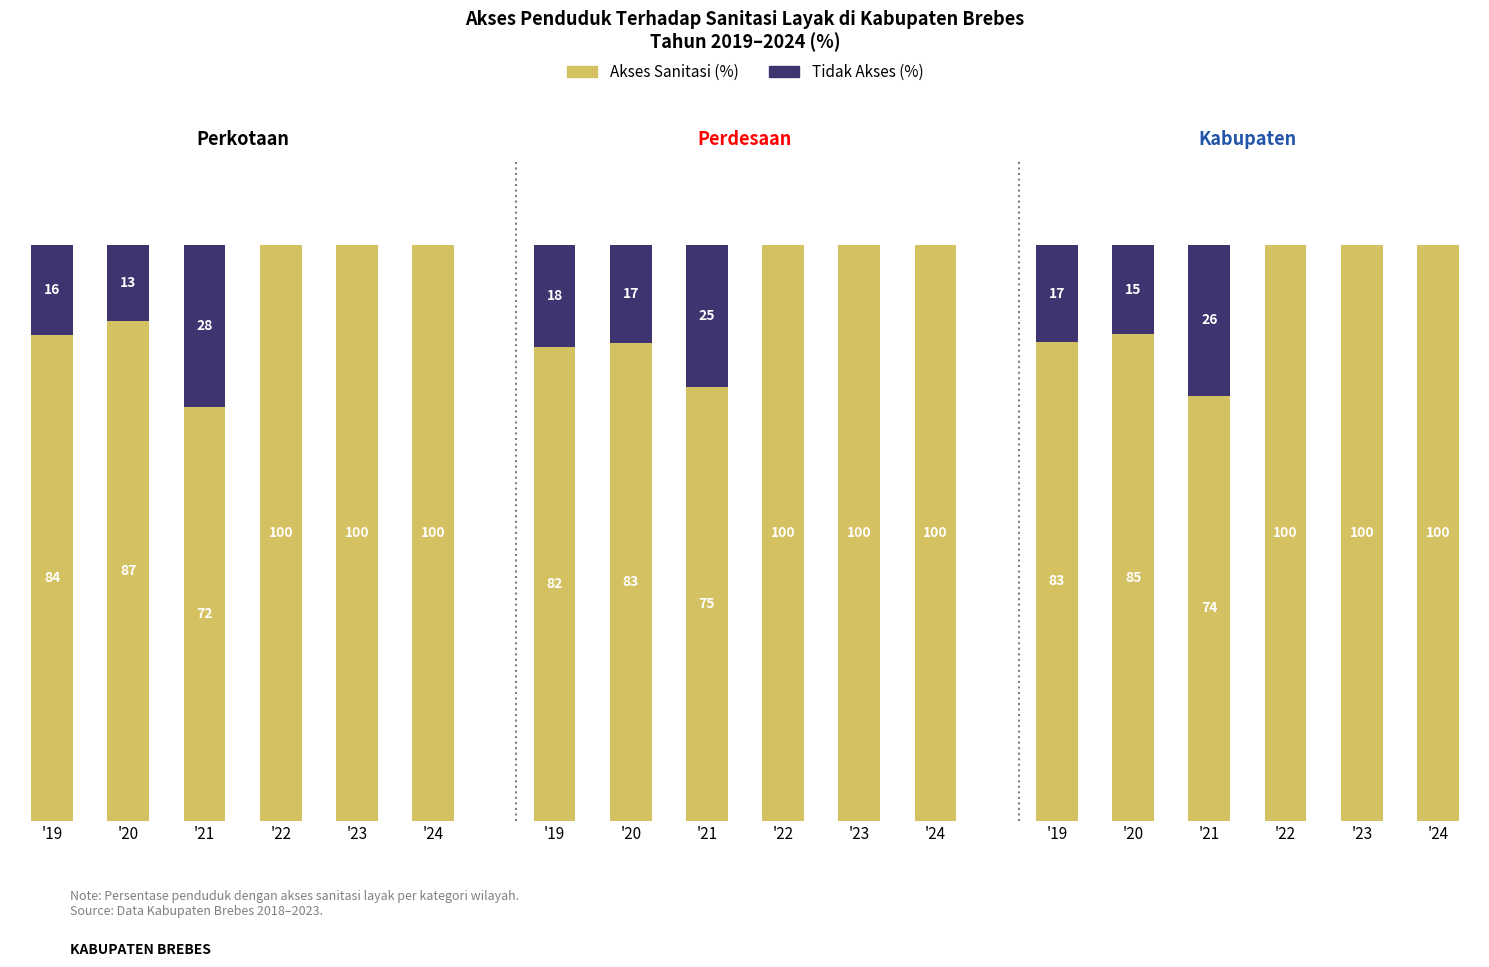

Rank the series by their average value, from lowest to highest.

Tidak Akses (%), Akses Sanitasi (%)